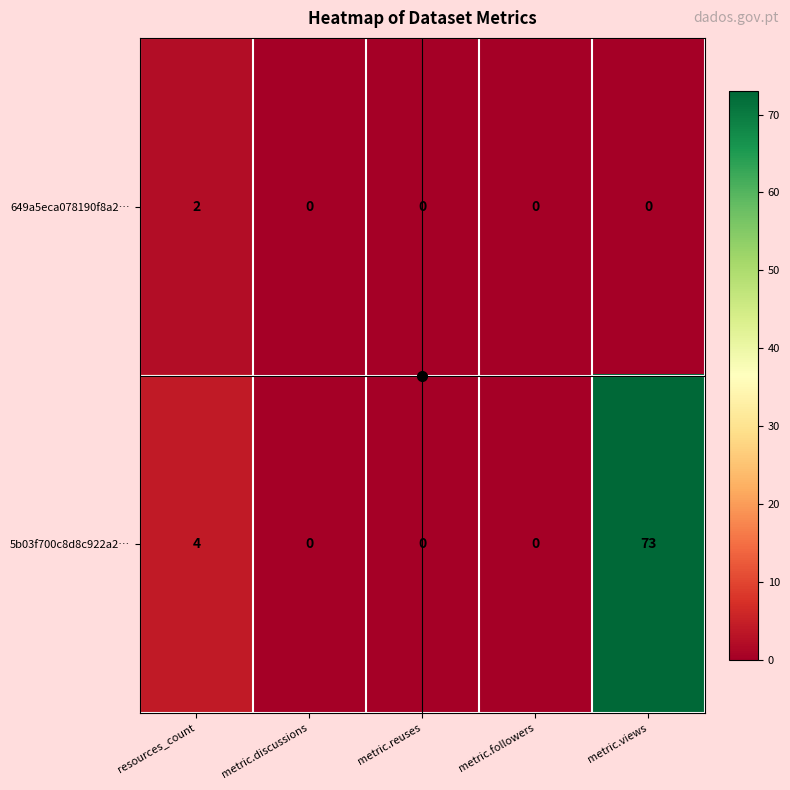

How many positive values does the 649a5eca078190f8a2… series have?

1